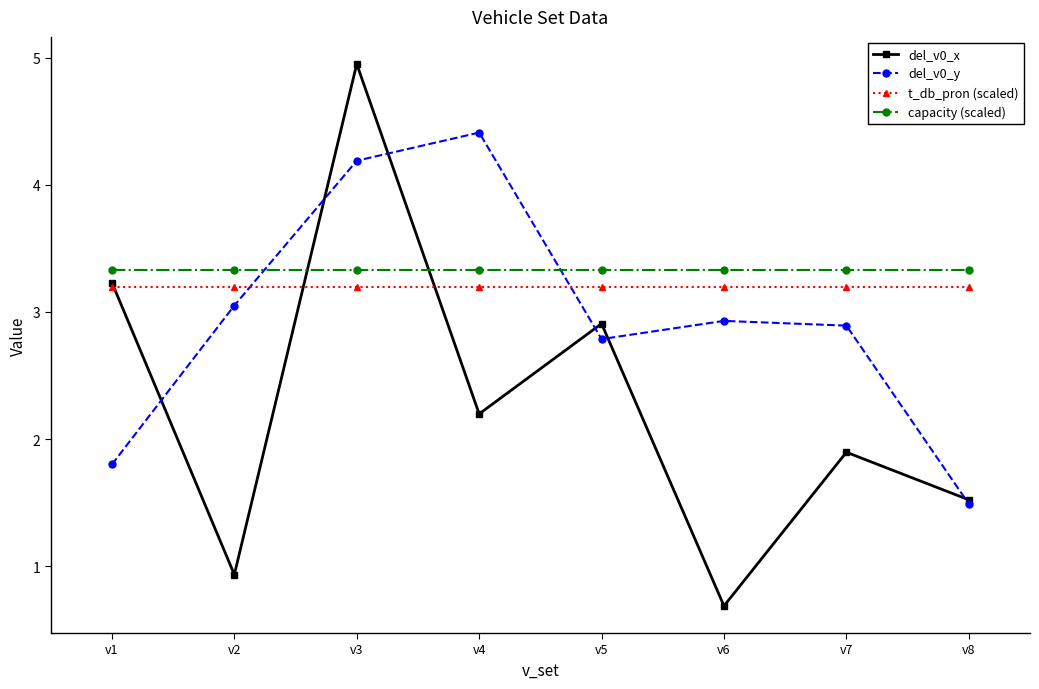

How many lines are shown in the chart?

4